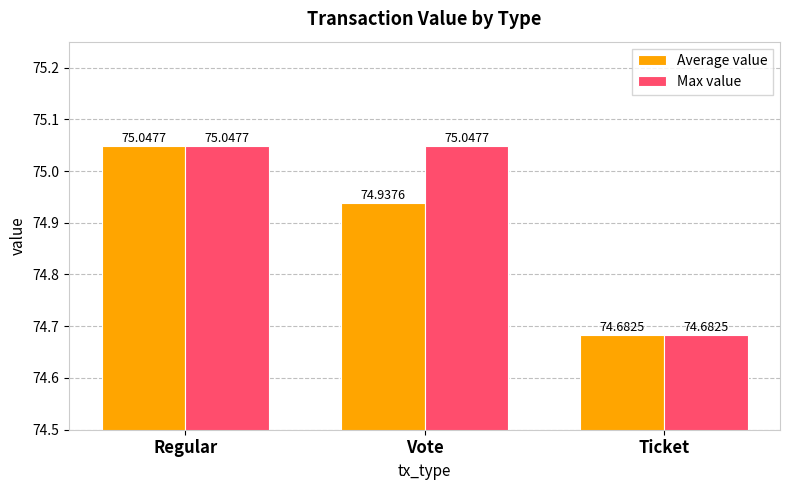

What is the sum of the Max value values at Regular and Ticket?

149.7